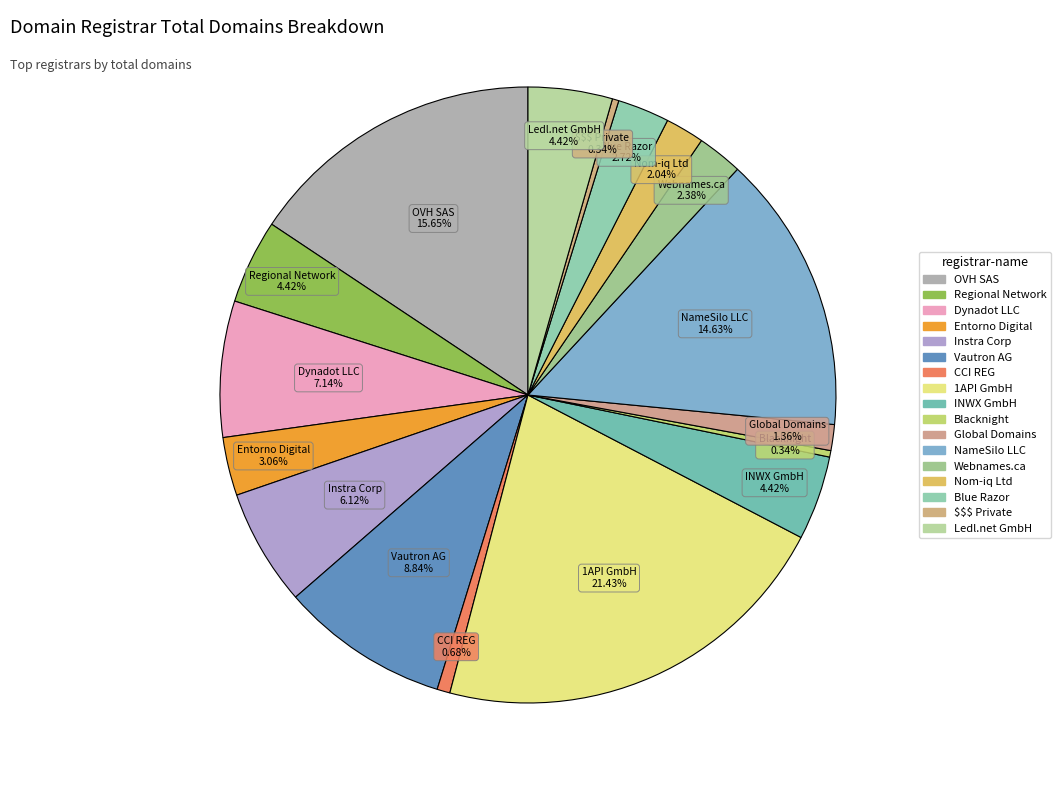

Which slice is the largest?

1API GmbH